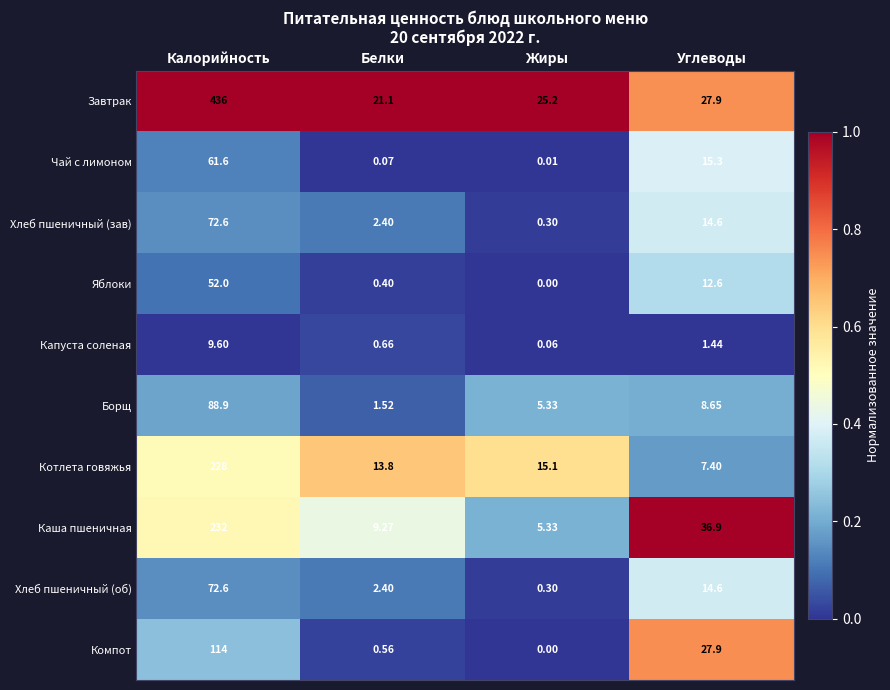

Which series has the largest total across all categories?

Завтрак